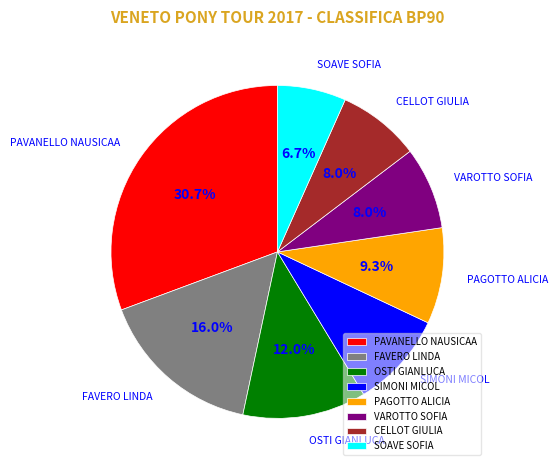

To the nearest percent, what is the average slice percentage?

12%